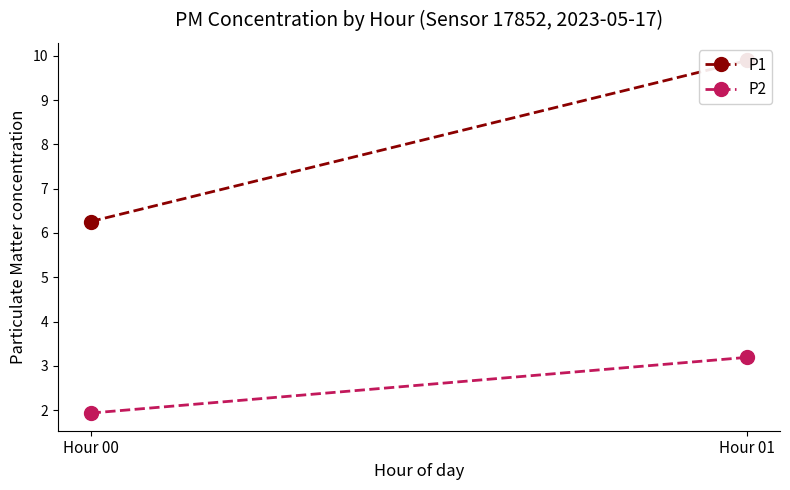

Rank the categories by P2 value from highest to lowest.

Hour 01, Hour 00